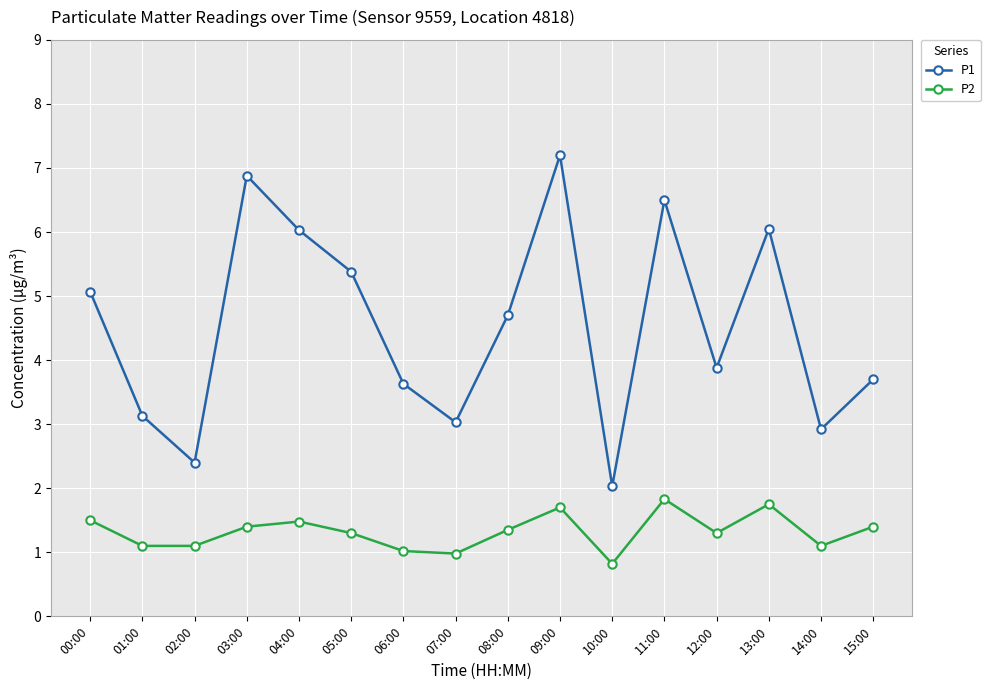

Is it true that P1 equals 5.1 at 00:00?

True